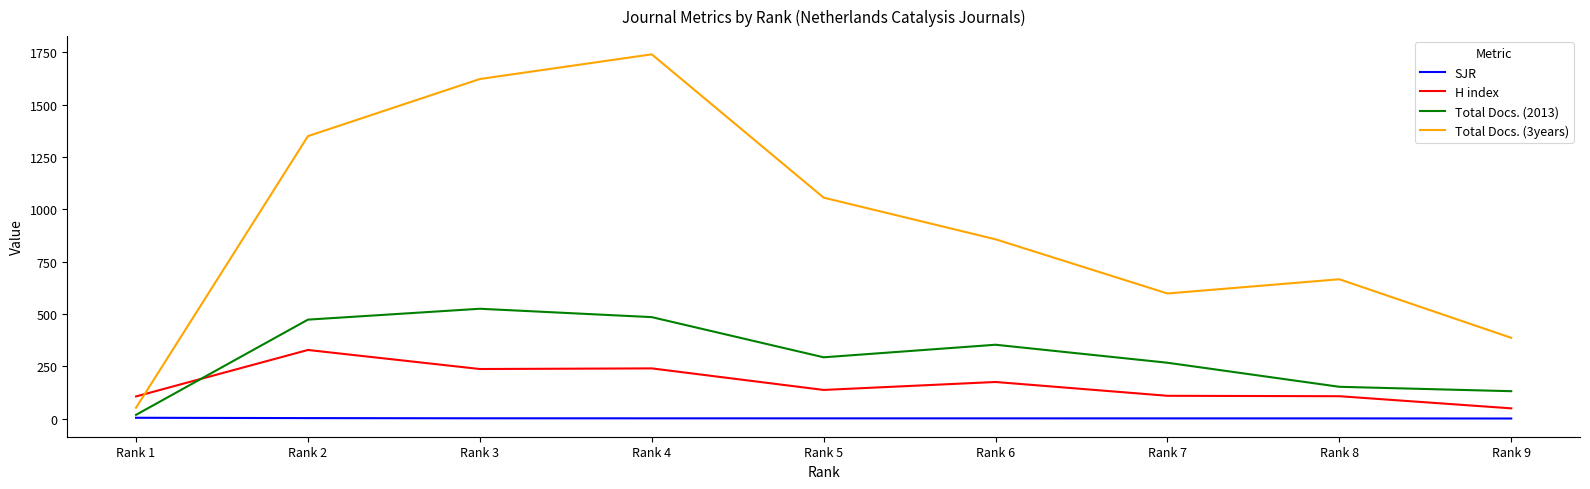

Read the Total Docs. (2013) value at Rank 3.

525.0